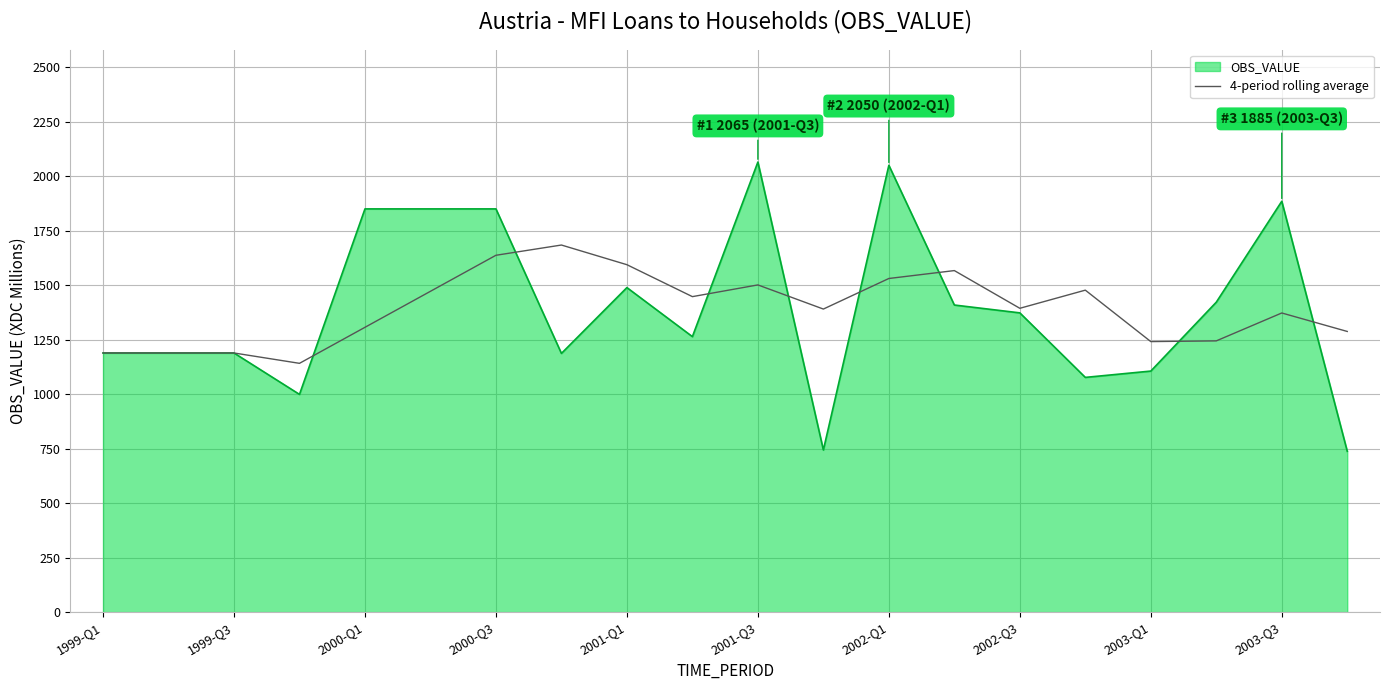

Which series has the widest spread of values?

OBS_VALUE